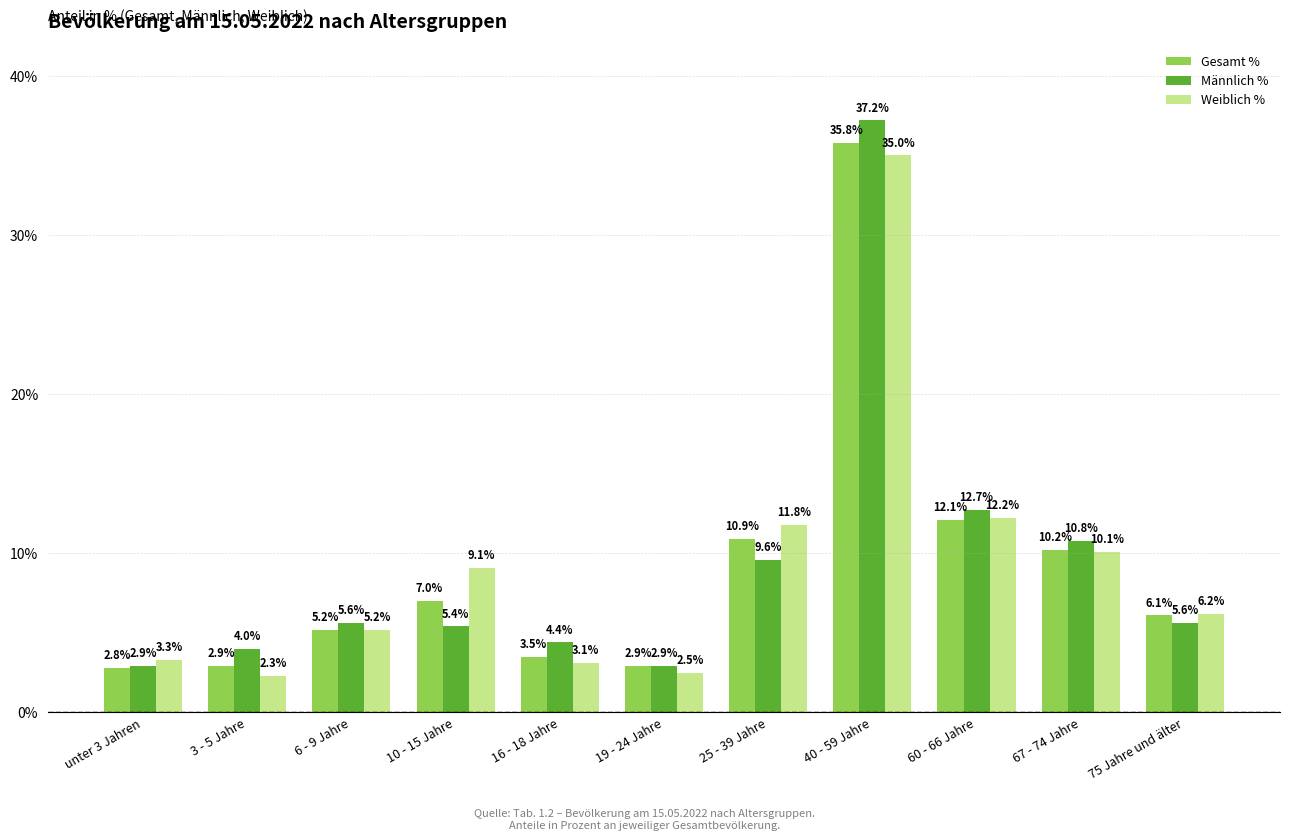

What is the difference between the highest and lowest values at 19 - 24 Jahre?

0.4